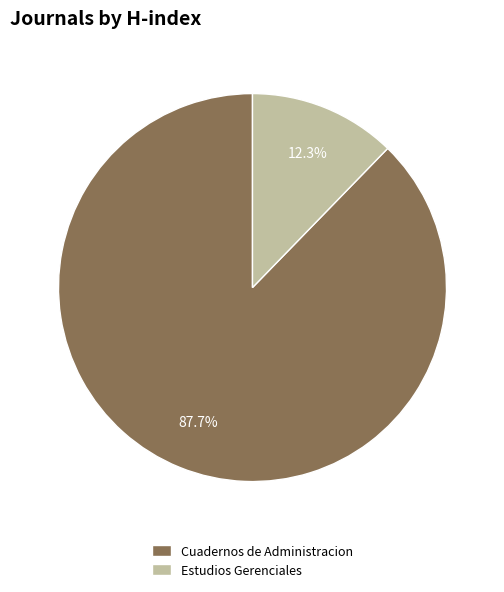

To the nearest percent, what is the difference between the largest and smallest slice percentages?

75%